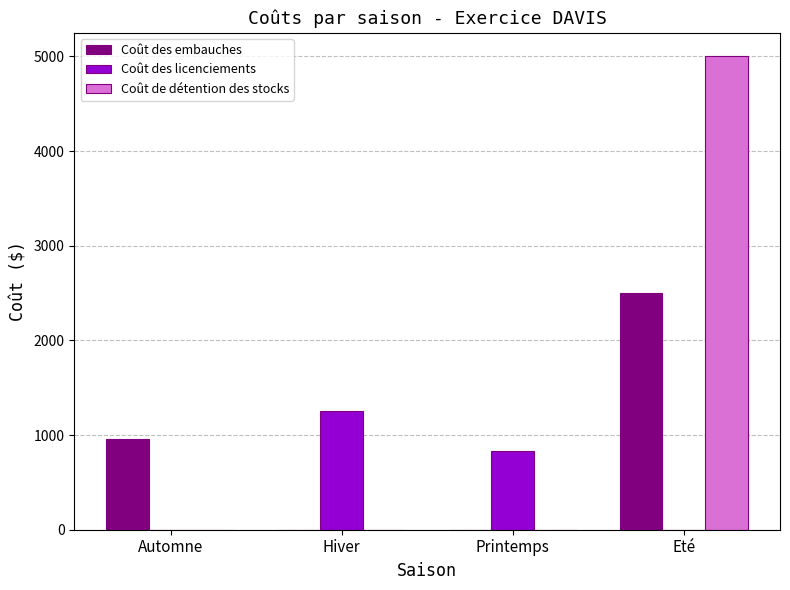

What is the total value across all series at Hiver?

1250.0